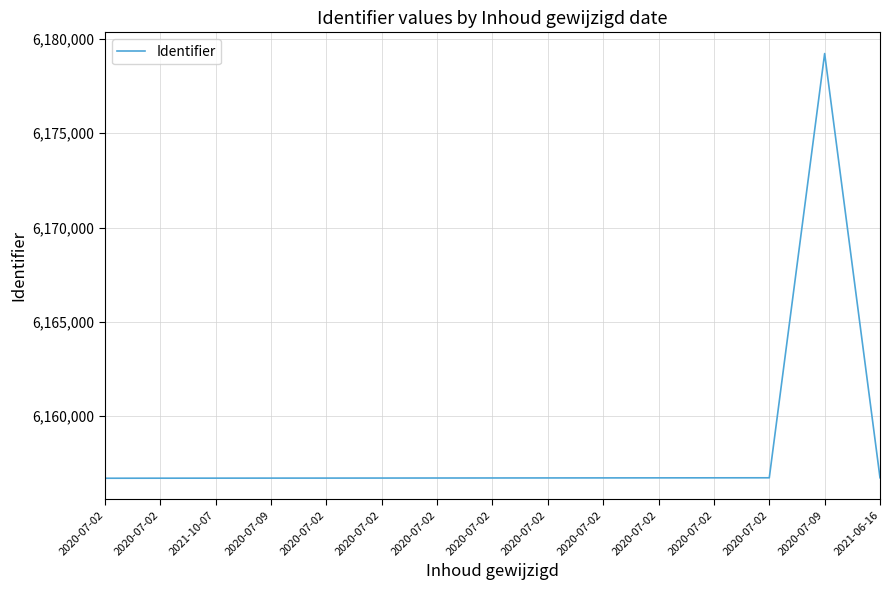

How many lines are shown in the chart?

1